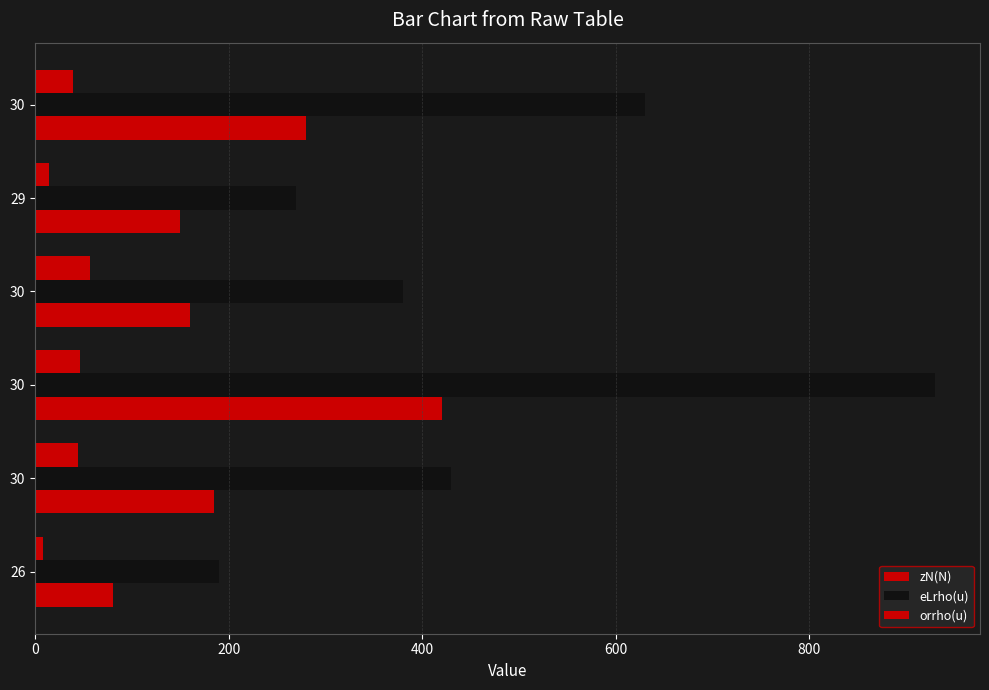

How many distinct data groups are displayed?

3